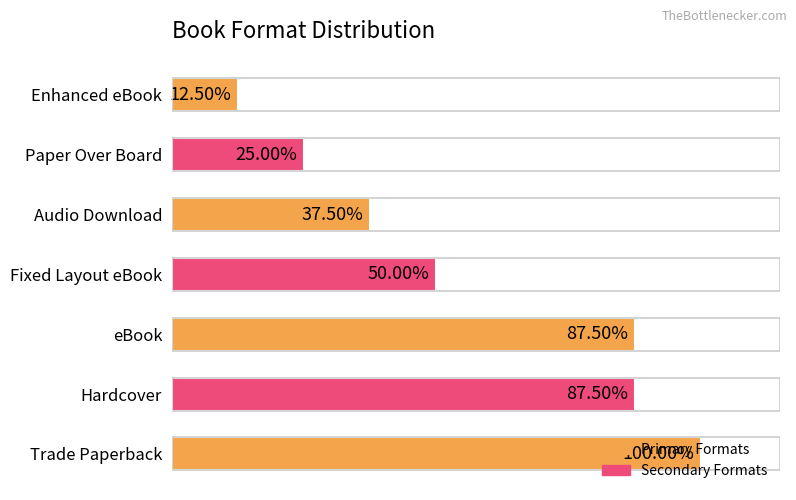

Does the chart contain any negative values?

No